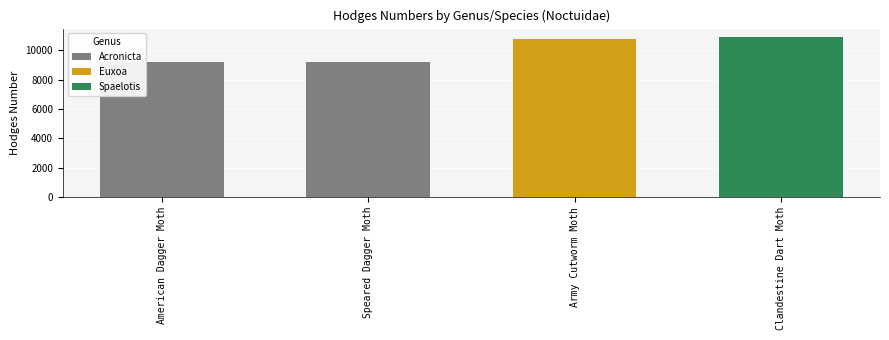

Is it true that the value at American Dagger Moth is 16027?

False